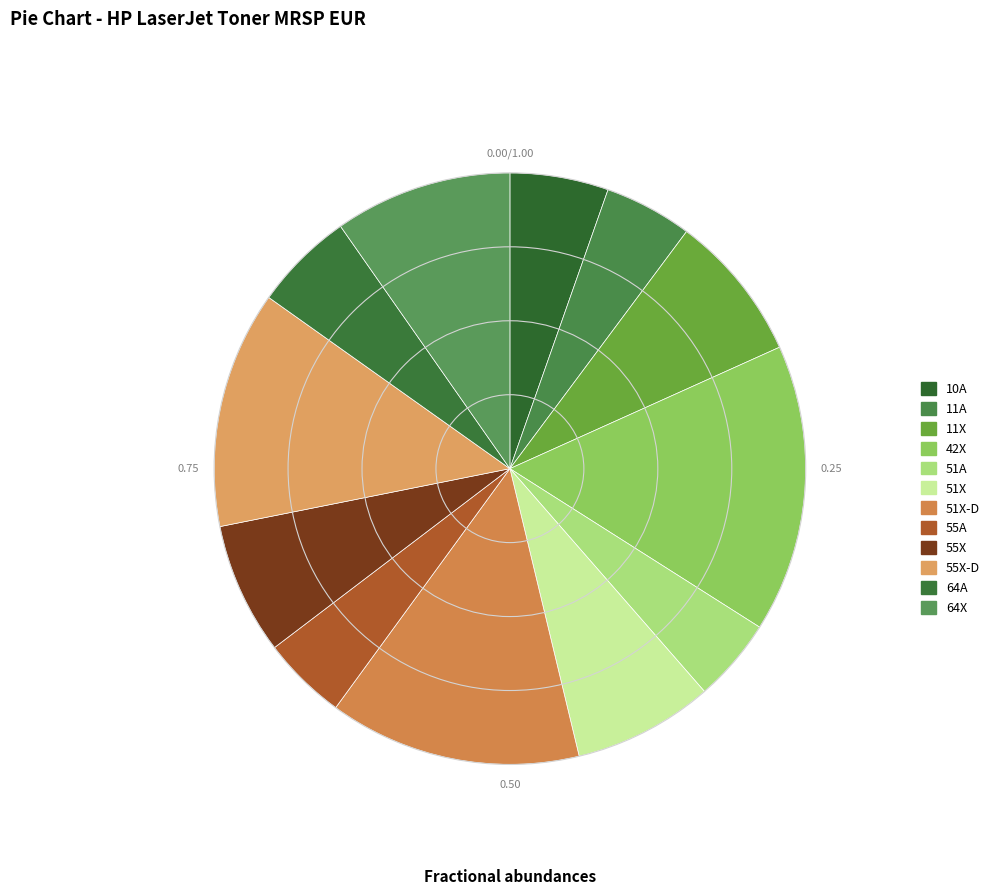

What percentage is the 42X slice, to the nearest percent?

16%